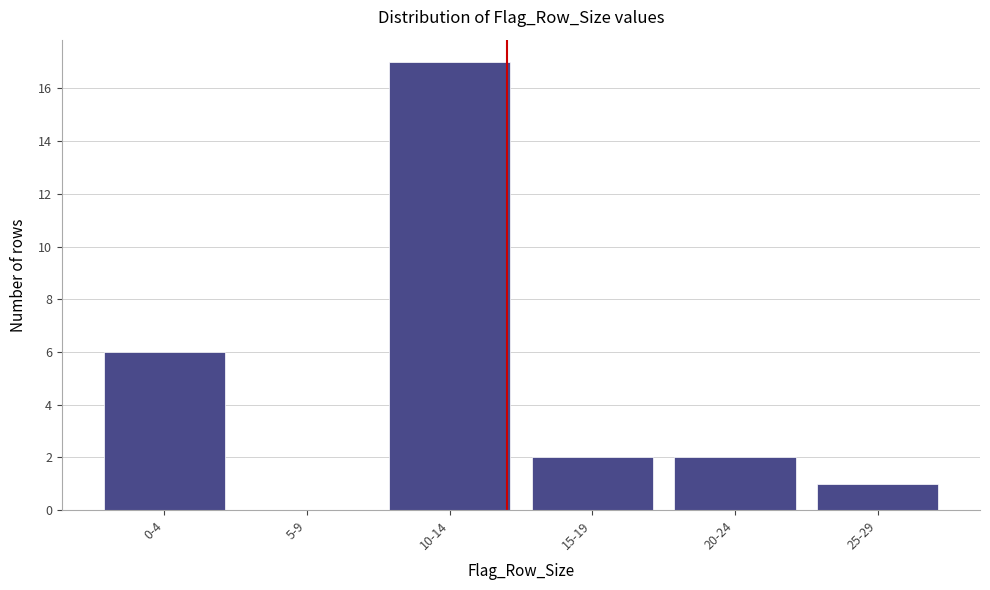

Reading right to left, what are all the values shown in this chart?

25-29=1	20-24=2	15-19=2	10-14=17	5-9=0	0-4=6